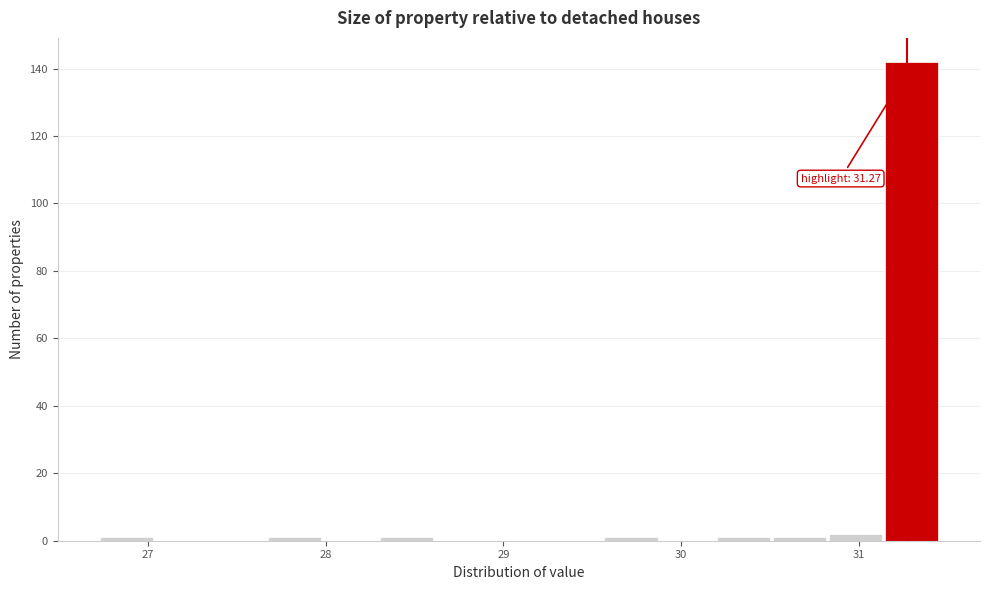

Read against the x-axis, roughly where is the centre of the tallest bar?

31.3